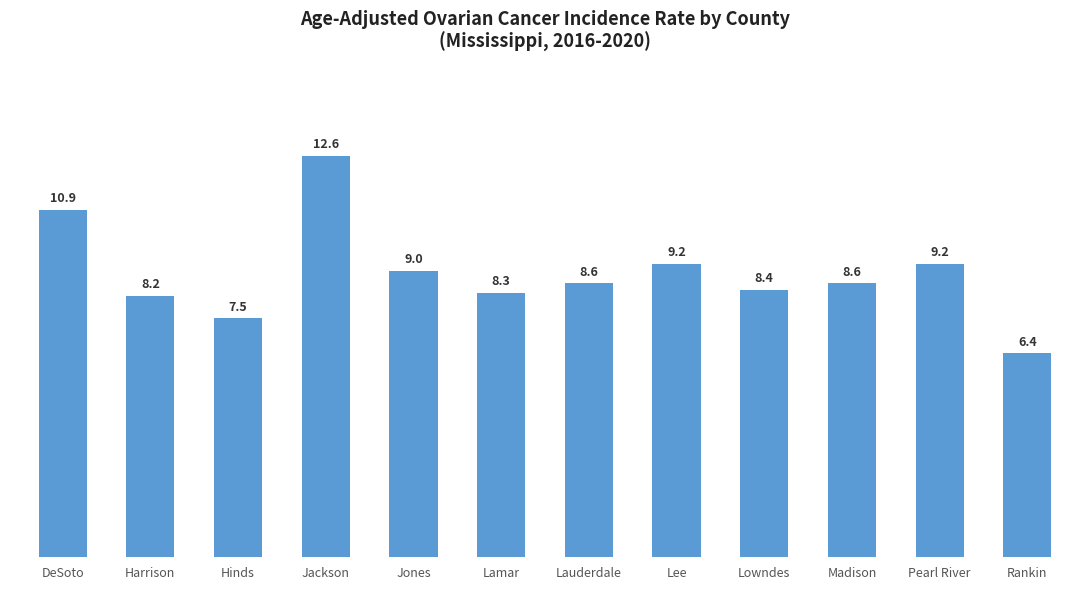

At which label does the data first exceed 8?

DeSoto